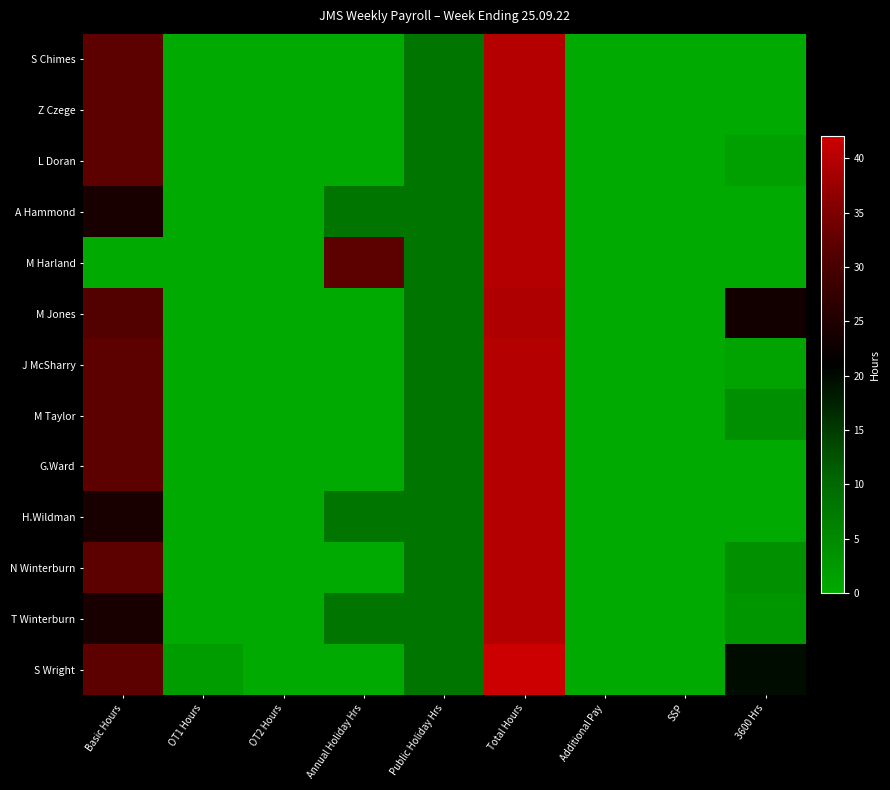

Reading left to right, list all the values displayed in this chart.

S Chimes: Basic Hours=32.0	OT1 Hours=0.0	OT2 Hours=0.0	Annual Holiday Hrs=0.0	Public Holiday Hrs=8.0	Total Hours=40.0	Additional Pay=0.0	SSP=0.0	3600 Hrs=0.0
Z Czege: Basic Hours=32.0	OT1 Hours=0.0	OT2 Hours=0.0	Annual Holiday Hrs=0.0	Public Holiday Hrs=8.0	Total Hours=40.0	Additional Pay=0.0	SSP=0.0	3600 Hrs=0.0
L Doran: Basic Hours=32.0	OT1 Hours=0.0	OT2 Hours=0.0	Annual Holiday Hrs=0.0	Public Holiday Hrs=8.0	Total Hours=40.0	Additional Pay=0.0	SSP=0.0	3600 Hrs=1.5
A Hammond: Basic Hours=24.0	OT1 Hours=0.0	OT2 Hours=0.0	Annual Holiday Hrs=8.0	Public Holiday Hrs=8.0	Total Hours=40.0	Additional Pay=0.0	SSP=0.0	3600 Hrs=0.0
M Harland: Basic Hours=0.0	OT1 Hours=0.0	OT2 Hours=0.0	Annual Holiday Hrs=32.0	Public Holiday Hrs=8.0	Total Hours=40.0	Additional Pay=0.0	SSP=0.0	3600 Hrs=0.0
M Jones: Basic Hours=31.2	OT1 Hours=0.0	OT2 Hours=0.0	Annual Holiday Hrs=0.0	Public Holiday Hrs=8.0	Total Hours=39.2	Additional Pay=0.0	SSP=0.0	3600 Hrs=23.2
J McSharry: Basic Hours=32.0	OT1 Hours=0.0	OT2 Hours=0.0	Annual Holiday Hrs=0.0	Public Holiday Hrs=8.0	Total Hours=40.0	Additional Pay=0.0	SSP=0.0	3600 Hrs=1.0
M Taylor: Basic Hours=32.0	OT1 Hours=0.0	OT2 Hours=0.0	Annual Holiday Hrs=0.0	Public Holiday Hrs=8.0	Total Hours=40.0	Additional Pay=0.0	SSP=0.0	3600 Hrs=4.2
G.Ward: Basic Hours=32.0	OT1 Hours=0.0	OT2 Hours=0.0	Annual Holiday Hrs=0.0	Public Holiday Hrs=8.0	Total Hours=40.0	Additional Pay=0.0	SSP=0.0	3600 Hrs=0.0
H.Wildman: Basic Hours=24.0	OT1 Hours=0.0	OT2 Hours=0.0	Annual Holiday Hrs=8.0	Public Holiday Hrs=8.0	Total Hours=40.0	Additional Pay=0.0	SSP=0.0	3600 Hrs=0.0
N Winterburn: Basic Hours=32.0	OT1 Hours=0.0	OT2 Hours=0.0	Annual Holiday Hrs=0.0	Public Holiday Hrs=8.0	Total Hours=40.0	Additional Pay=0.0	SSP=0.0	3600 Hrs=4.0
T Winterburn: Basic Hours=24.0	OT1 Hours=0.0	OT2 Hours=0.0	Annual Holiday Hrs=8.0	Public Holiday Hrs=8.0	Total Hours=40.0	Additional Pay=0.0	SSP=0.0	3600 Hrs=3.0
S Wright: Basic Hours=32.0	OT1 Hours=2.0	OT2 Hours=0.0	Annual Holiday Hrs=0.0	Public Holiday Hrs=8.0	Total Hours=42.0	Additional Pay=0.0	SSP=0.0	3600 Hrs=19.8